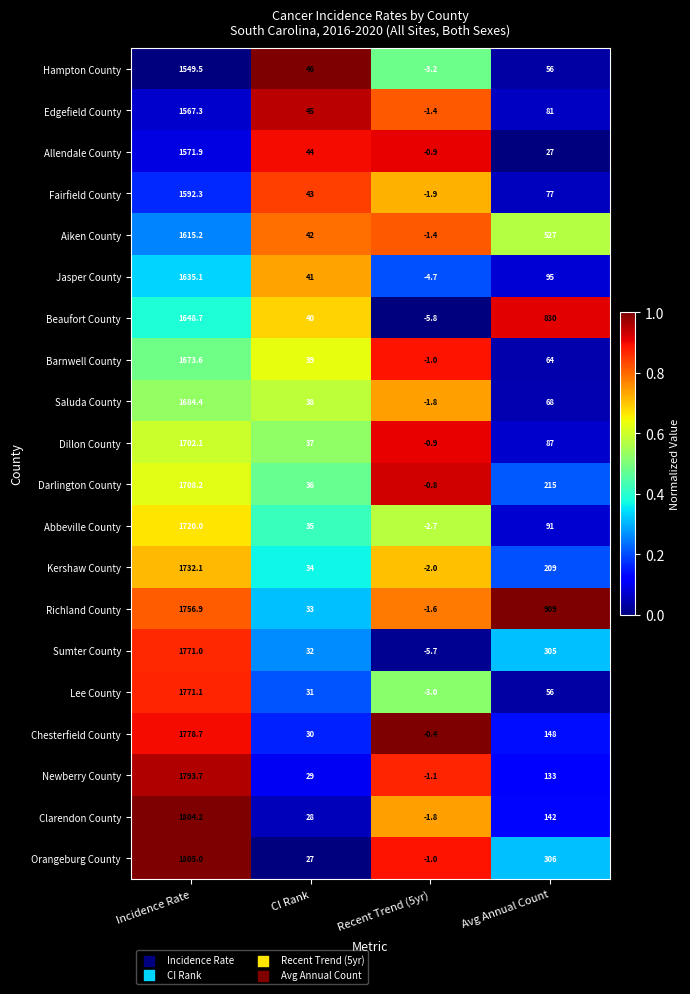

At how many categories does at least one series exceed 0?

3